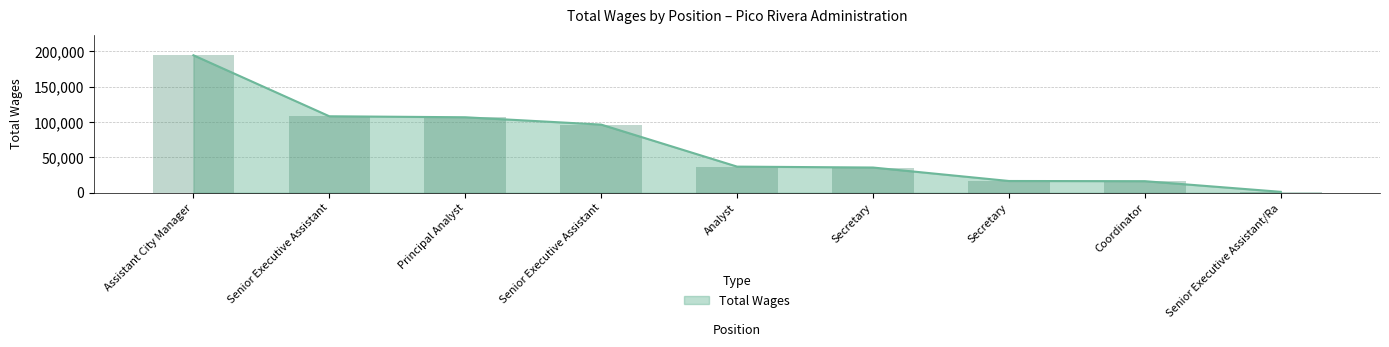

What is the minimum value shown in the chart?

1192